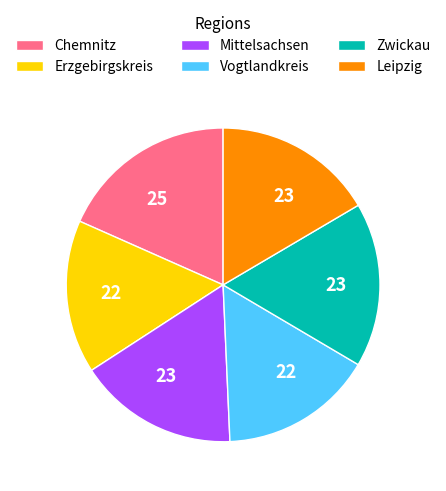

How many segments does this pie chart have?

6